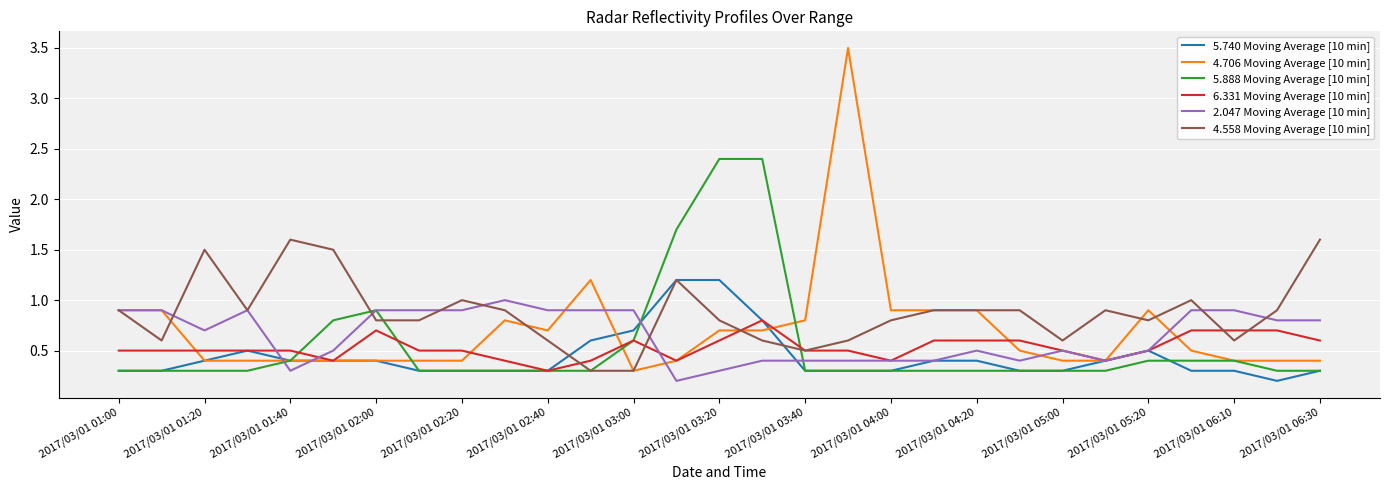

What is the maximum value shown in the chart?

3.5